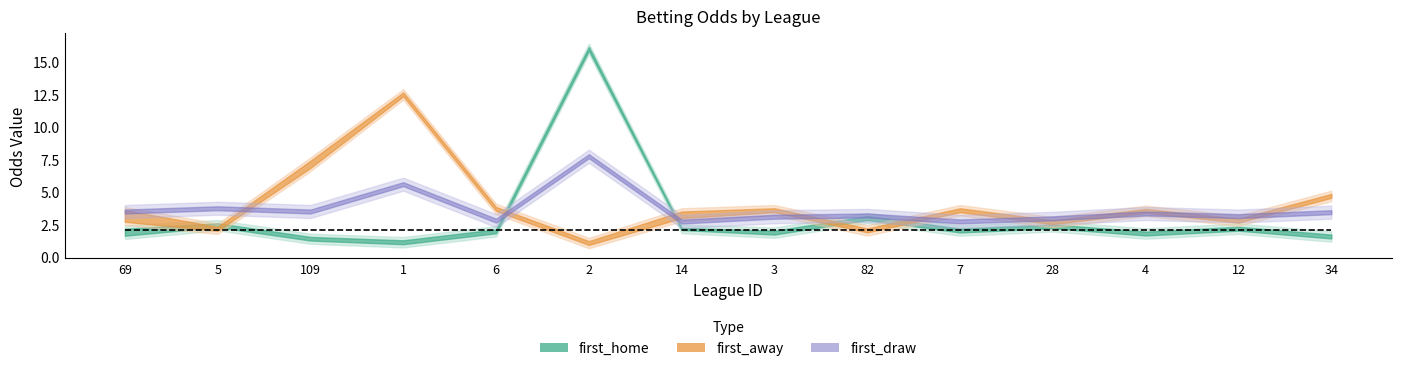

What is the highest value of the first_away series?

12.5